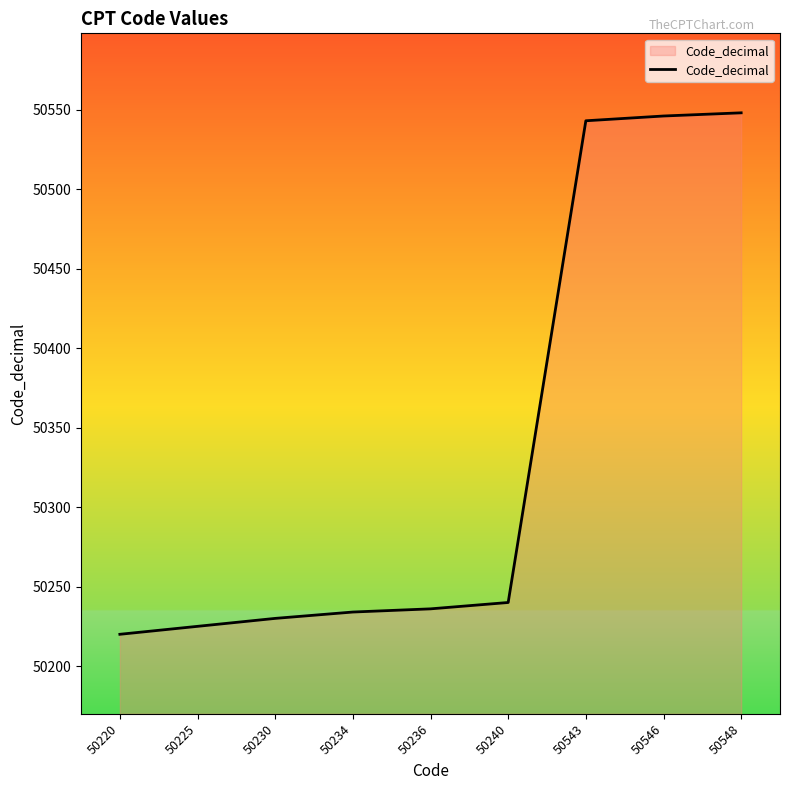

Reading left to right, list all the values displayed in this chart.

50220=50220	50225=50225	50230=50230	50234=50234	50236=50236	50240=50240	50543=50543	50546=50546	50548=50548